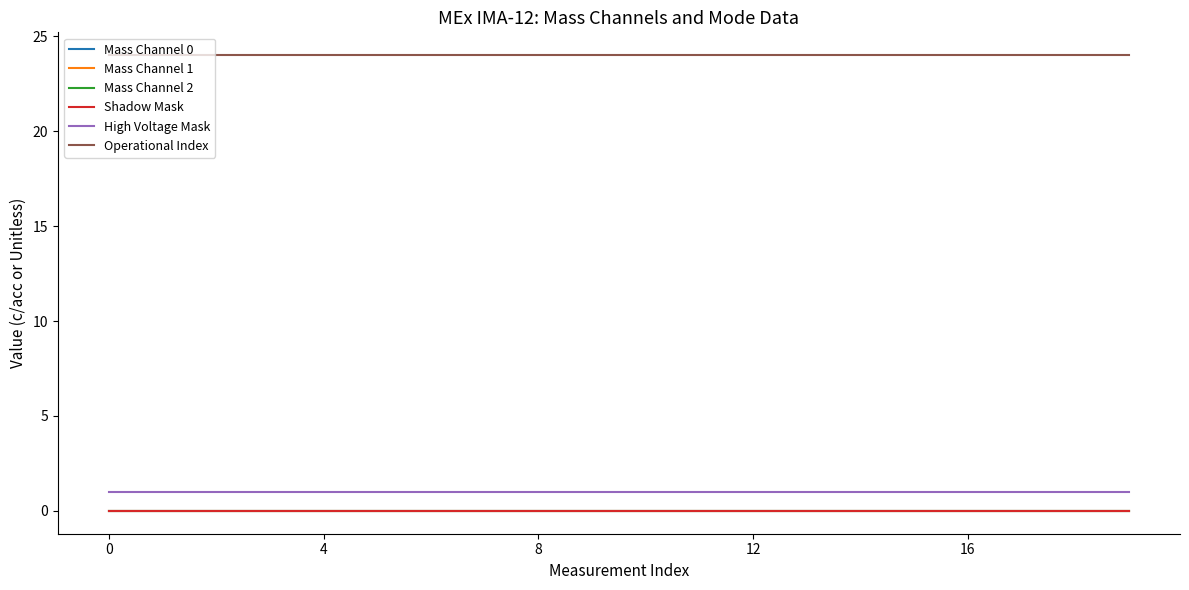

Does the chart display data point markers on the line(s)?

No